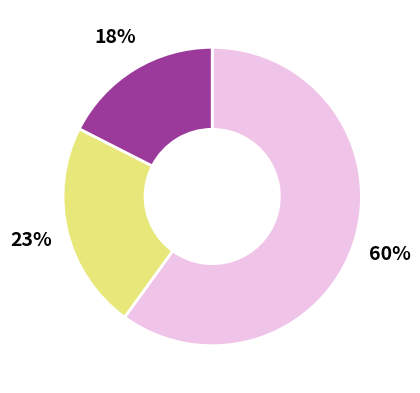

Is there any slice that represents more than half of the pie?

Yes